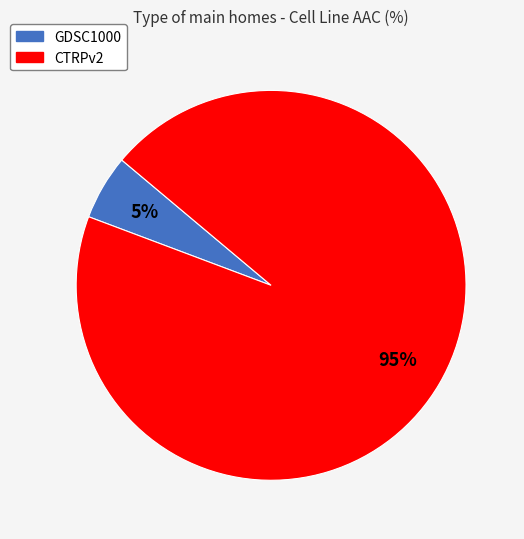

Count the number of slices in the pie.

2